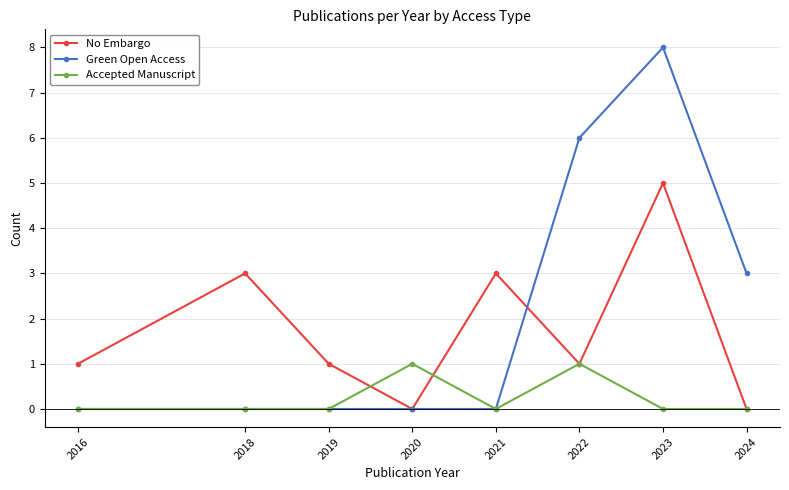

True or false: No Embargo and Green Open Access intersect in this chart.

True